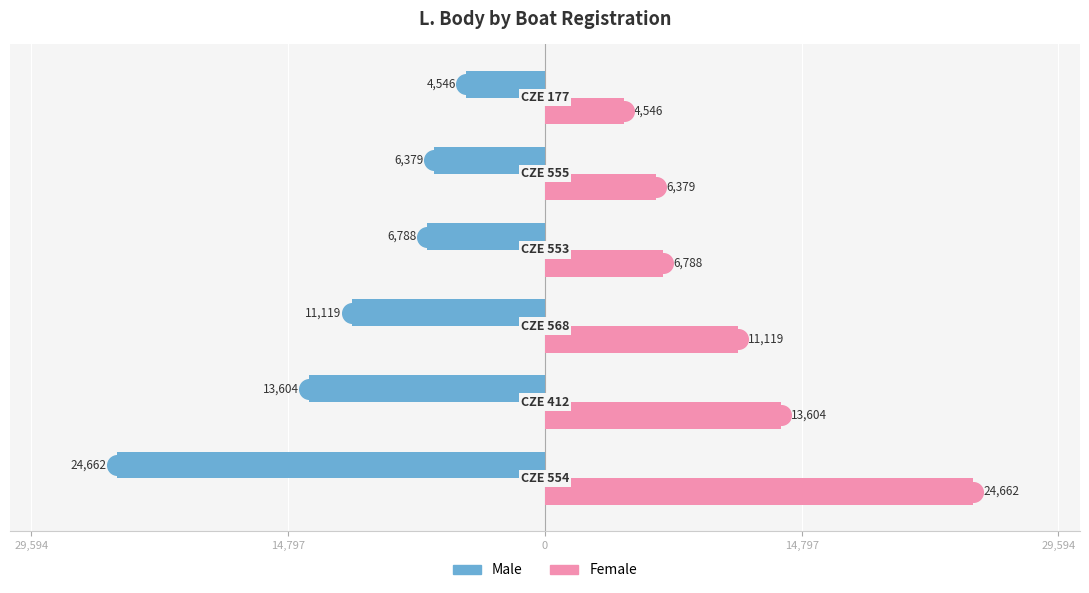

What are all the series names shown in the legend?

Male, Female